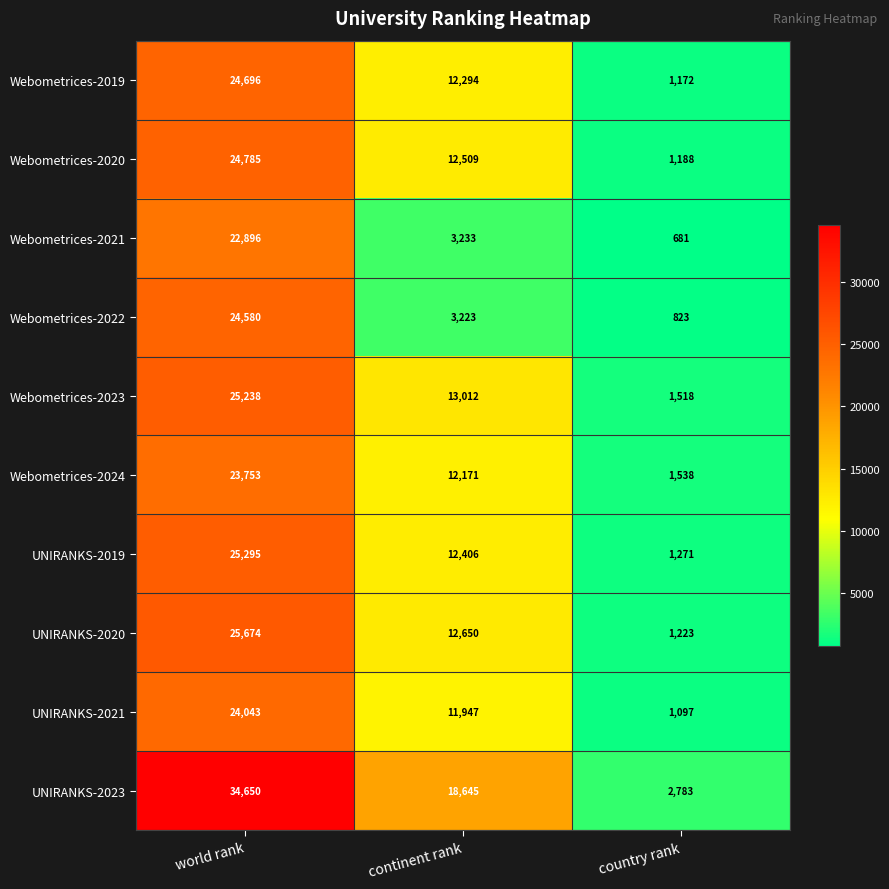

At which category is the sum across all series the highest?

world rank